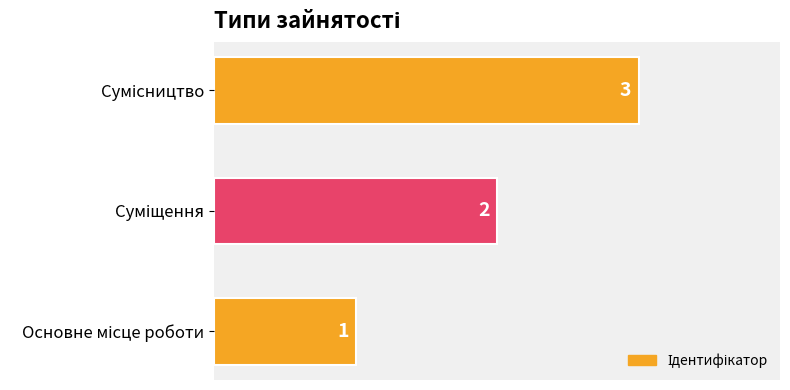

Does the chart contain any negative values?

No